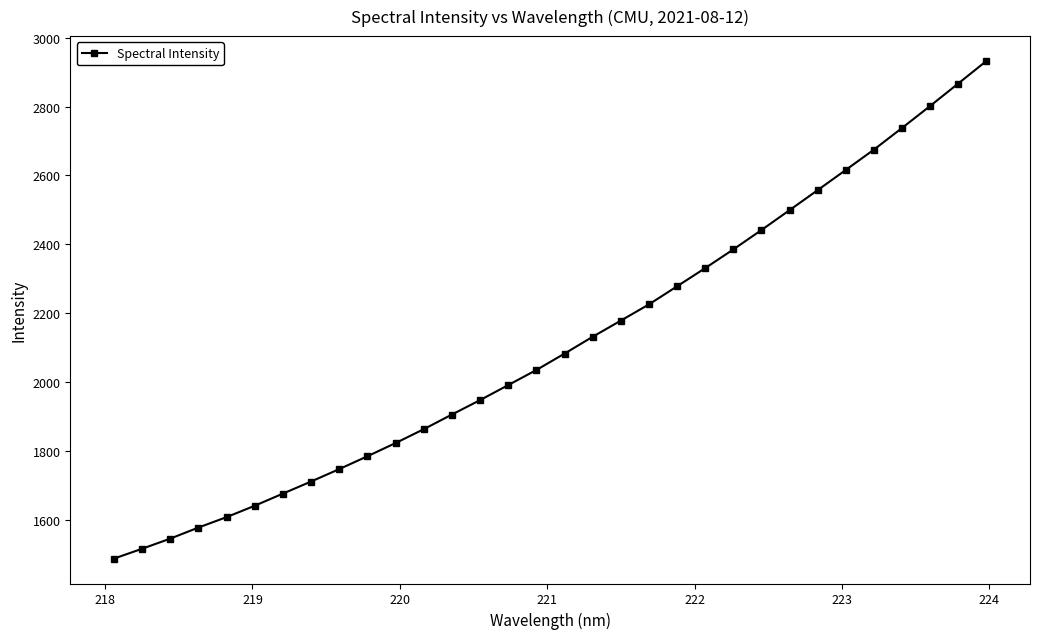

What is the difference between the maximum and minimum values?

1444.3